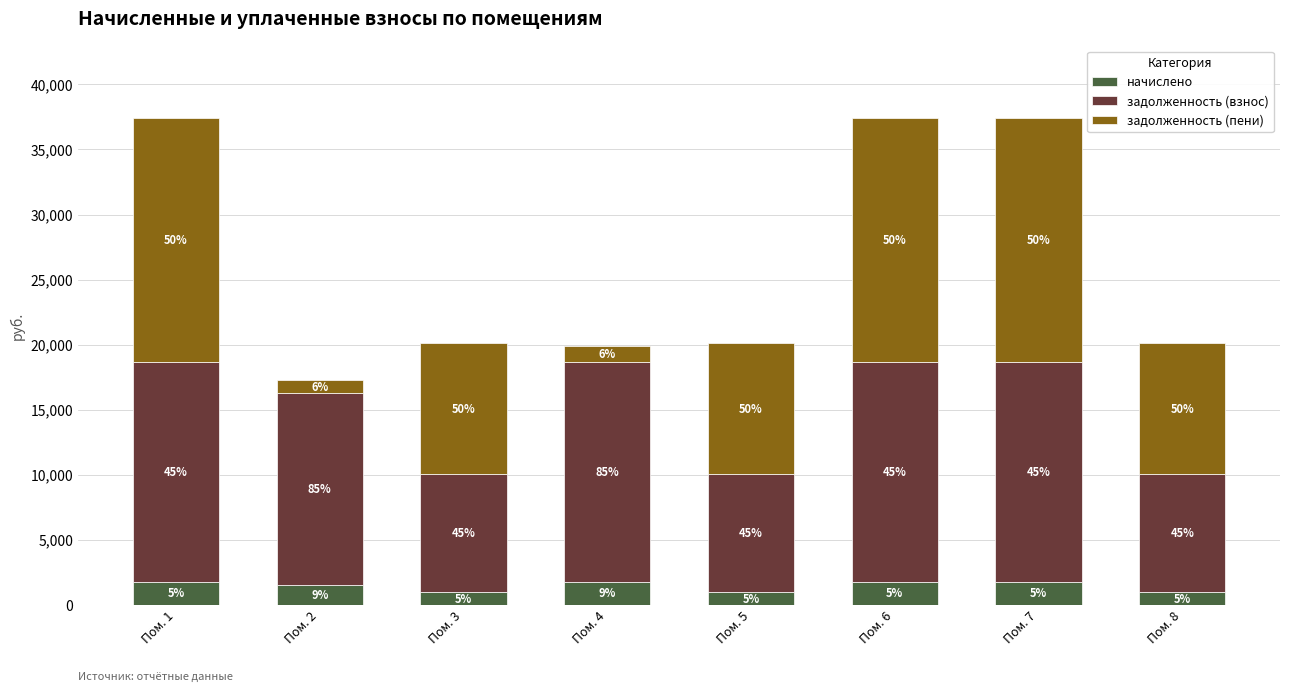

How many bars are there in total?

8